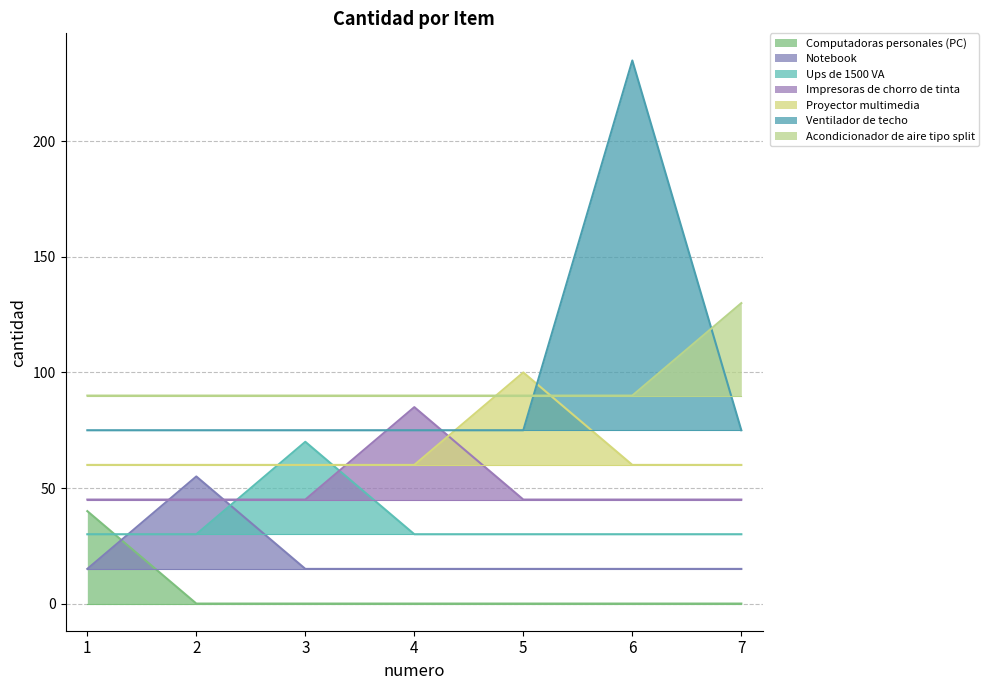

Approximately how many times larger is the value at 5 compared to 7?

1.0